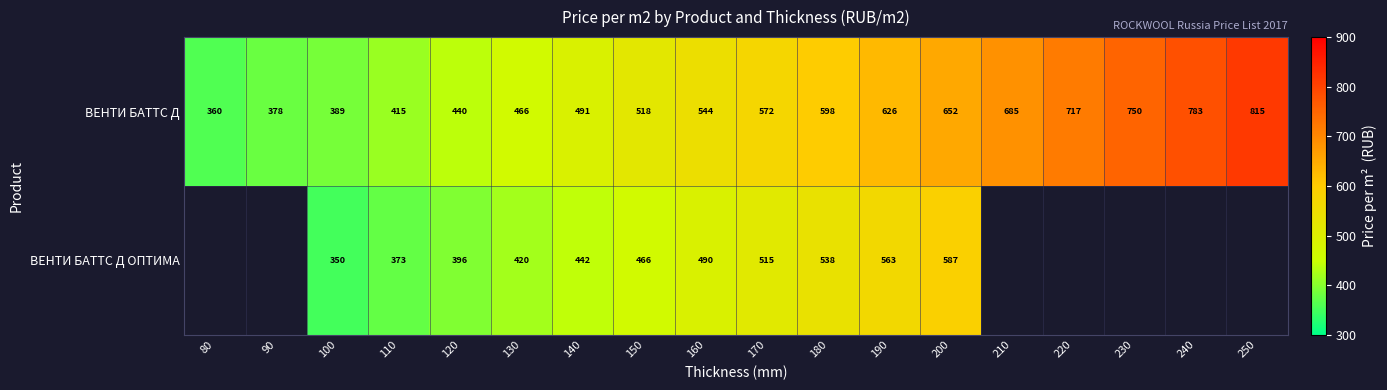

At which category is the sum across all series the highest?

200